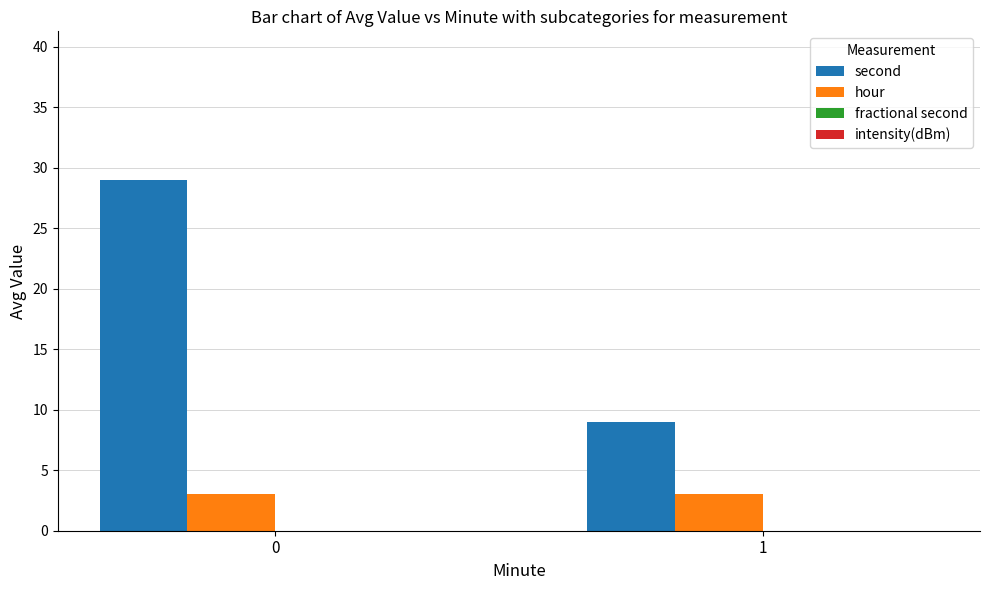

What is the average value of the hour series?

3.0